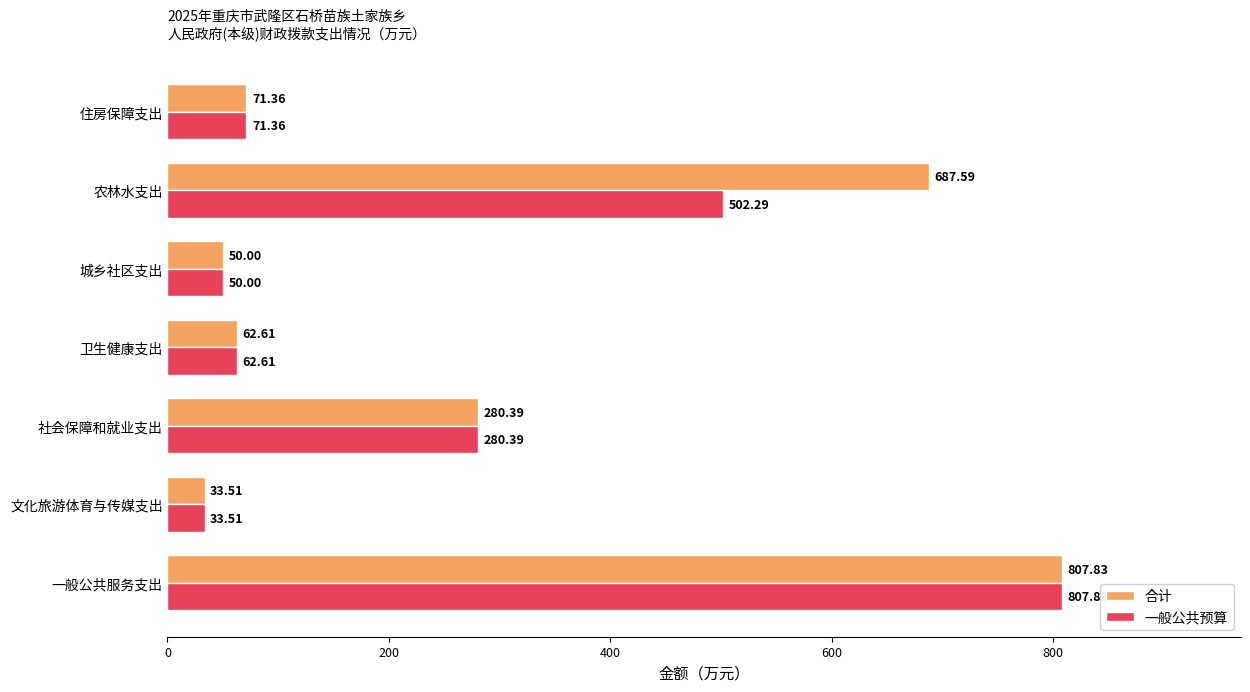

What is the average value of the 一般公共预算 series?

258.3